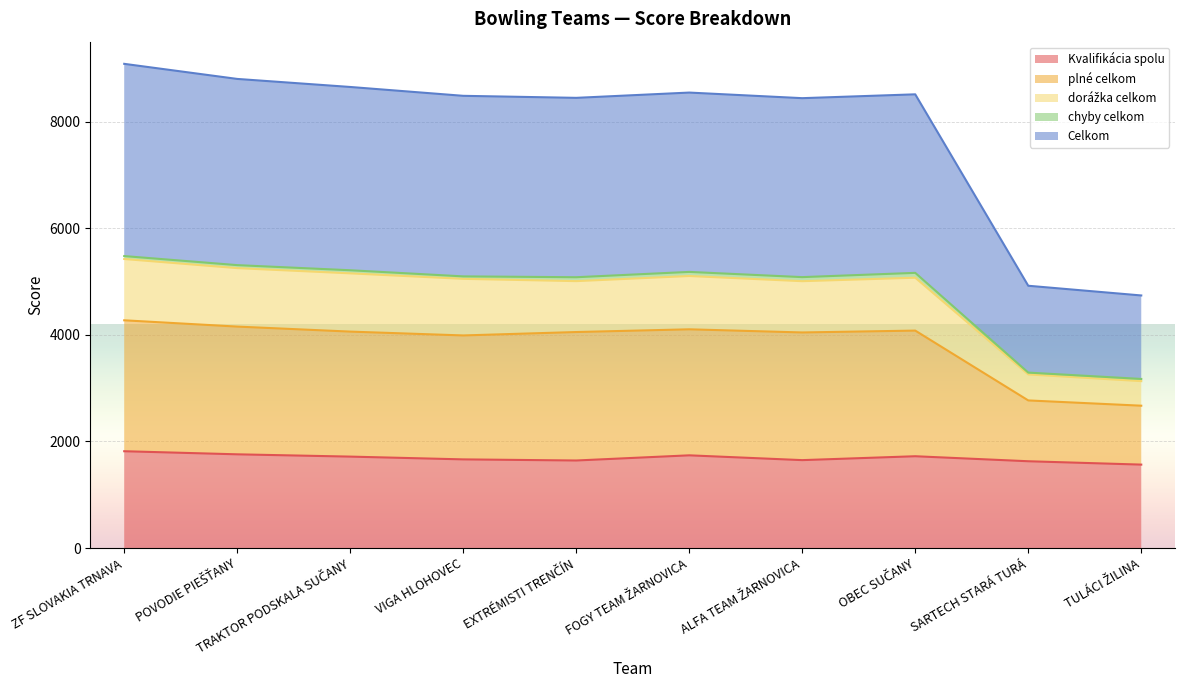

What is the difference between the second highest and second lowest values in the Celkom series?

3880